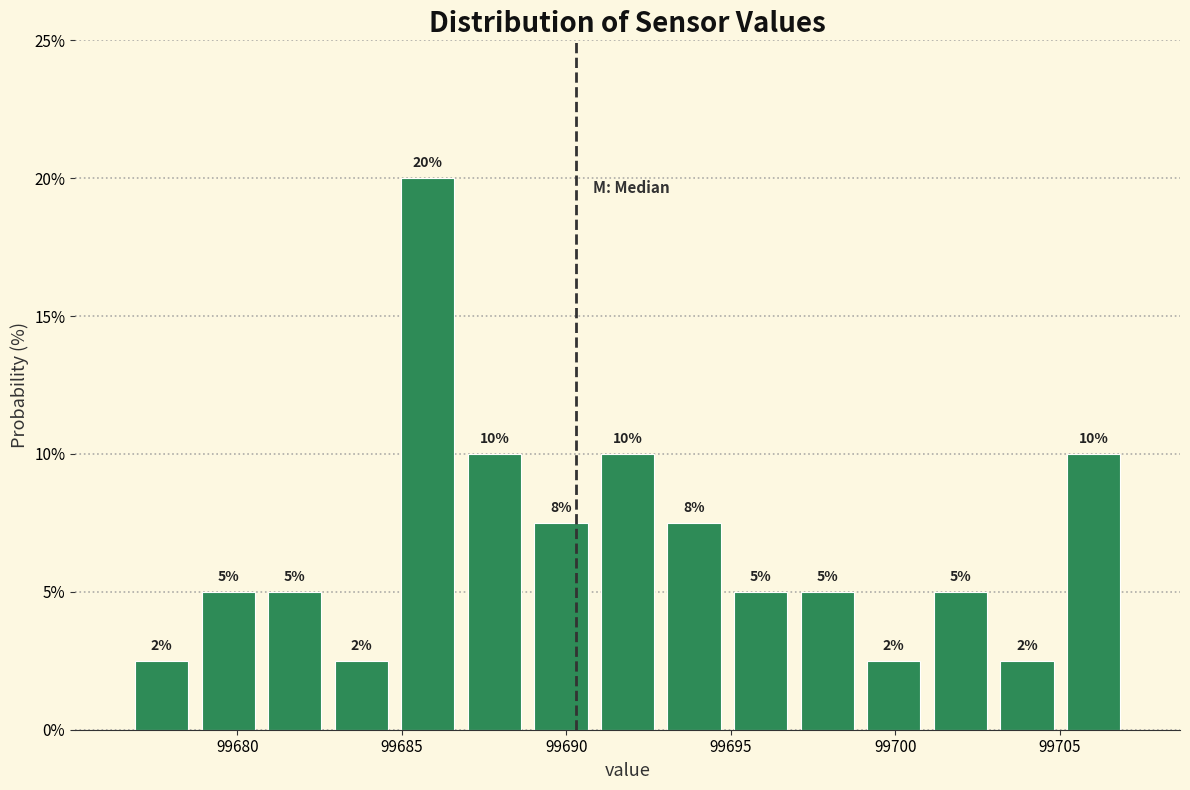

Which range on the x-axis has the tallest bar?

99685.0 to 99687.0